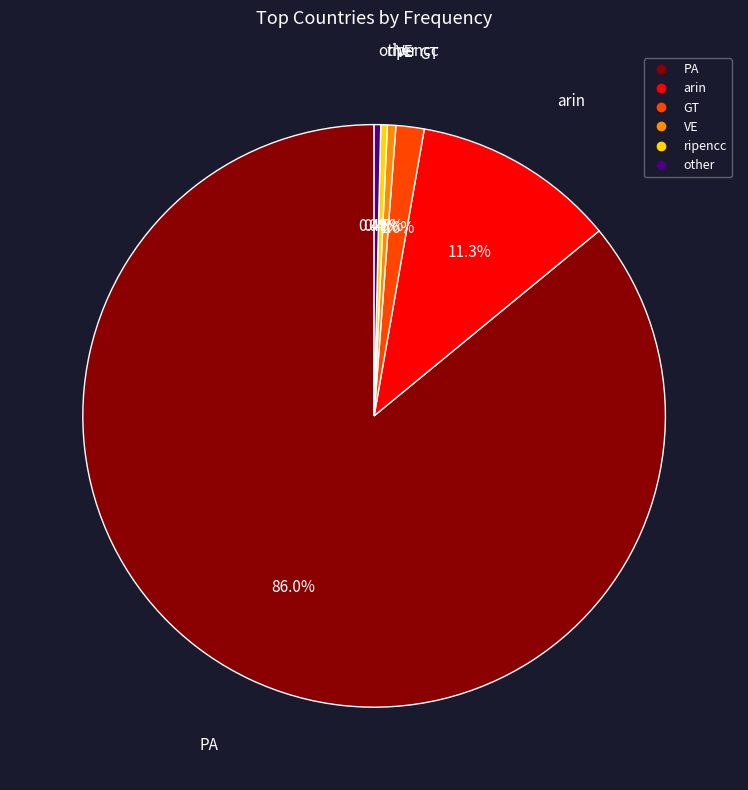

How many slices are in this pie chart?

6